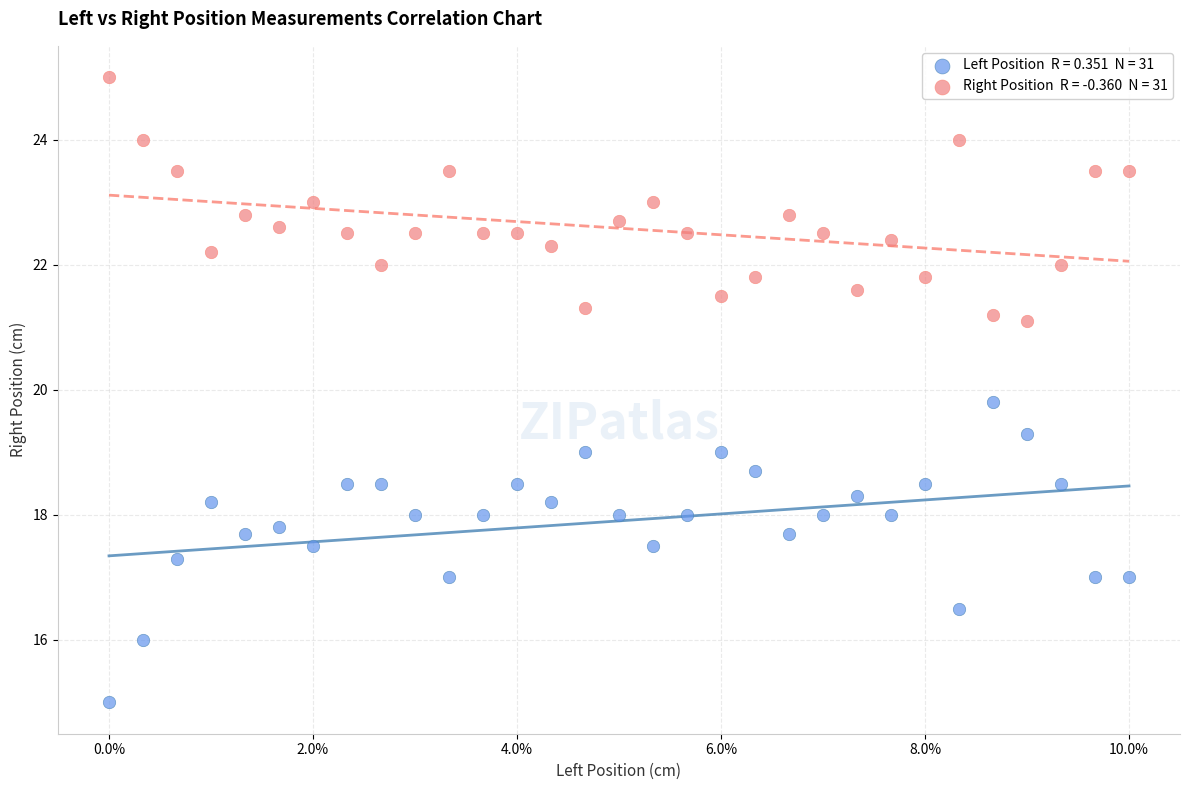

Across all data points, what is the range of Y values (max minus min)?

10.0